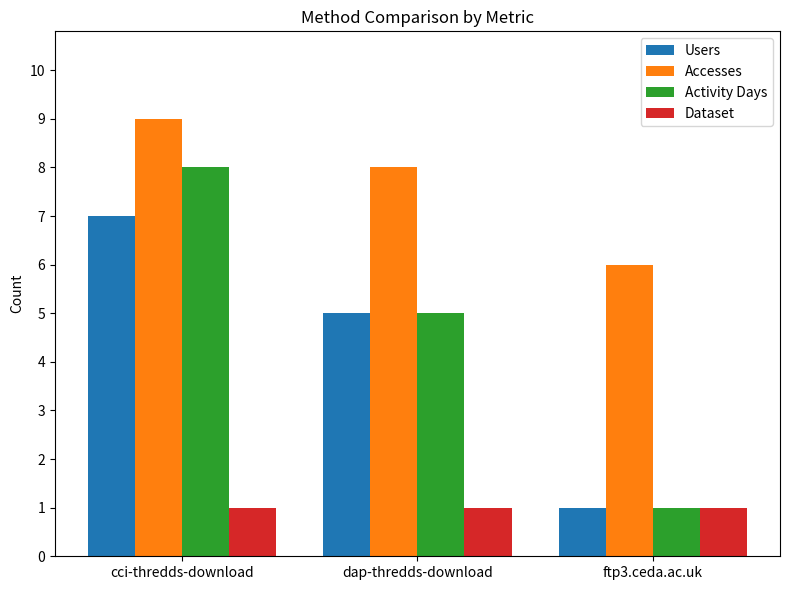

Is it true that Dataset equals 2 at ftp3.ceda.ac.uk?

False